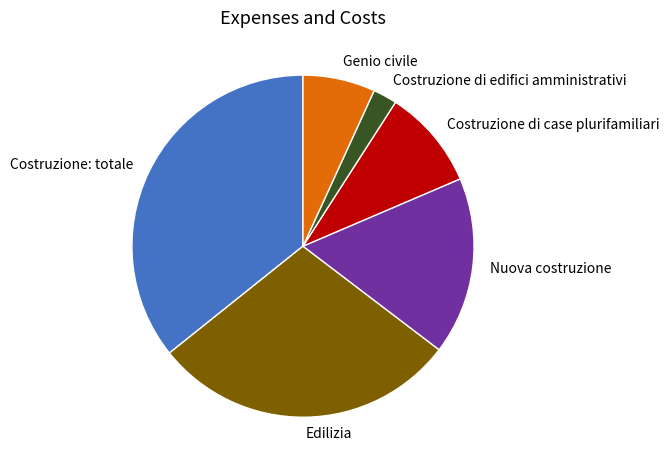

Is it true that Costruzione di case plurifamiliari is 1% of the pie?

False